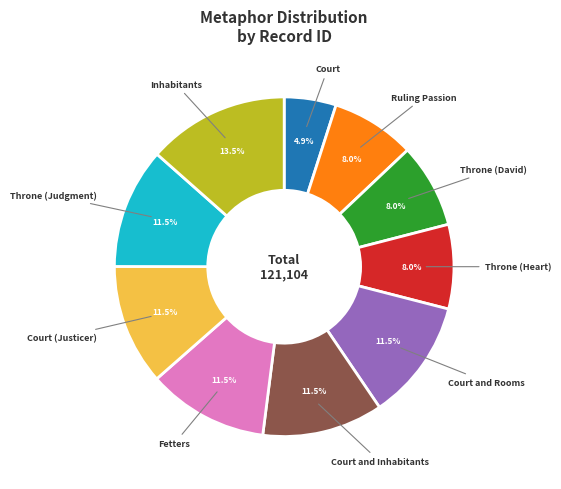

Approximately how many times larger is the value at Throne (Judgment) compared to Court (Justicer)?

1.0